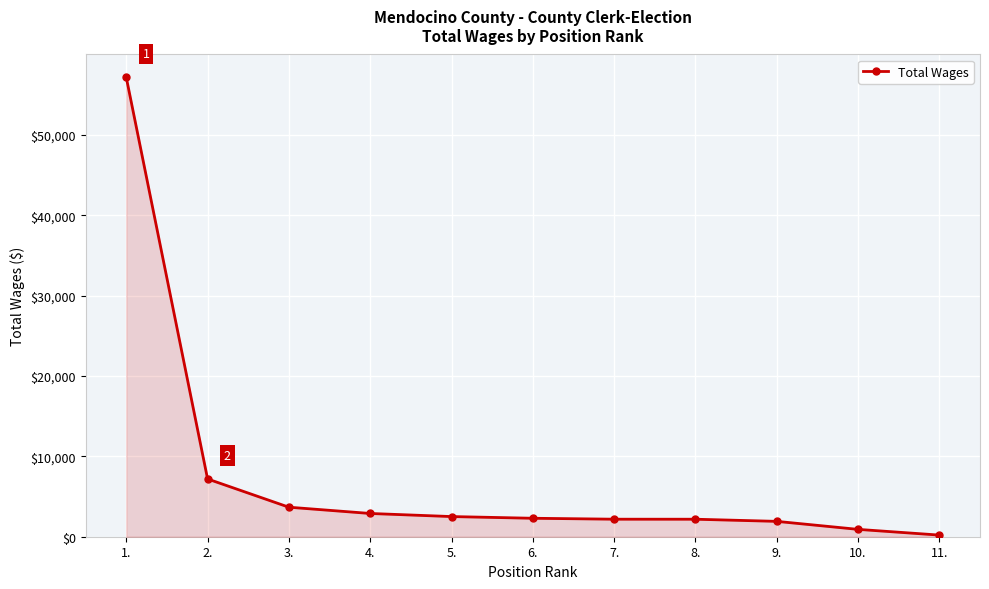

What is the sum of all values?

83073